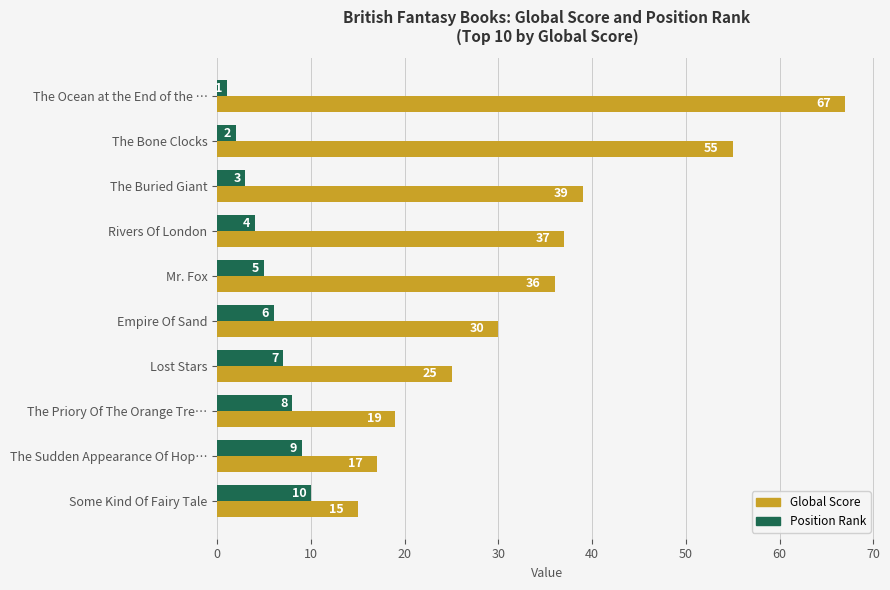

True or false: Global Score has a value of 55 at Mr. Fox.

False